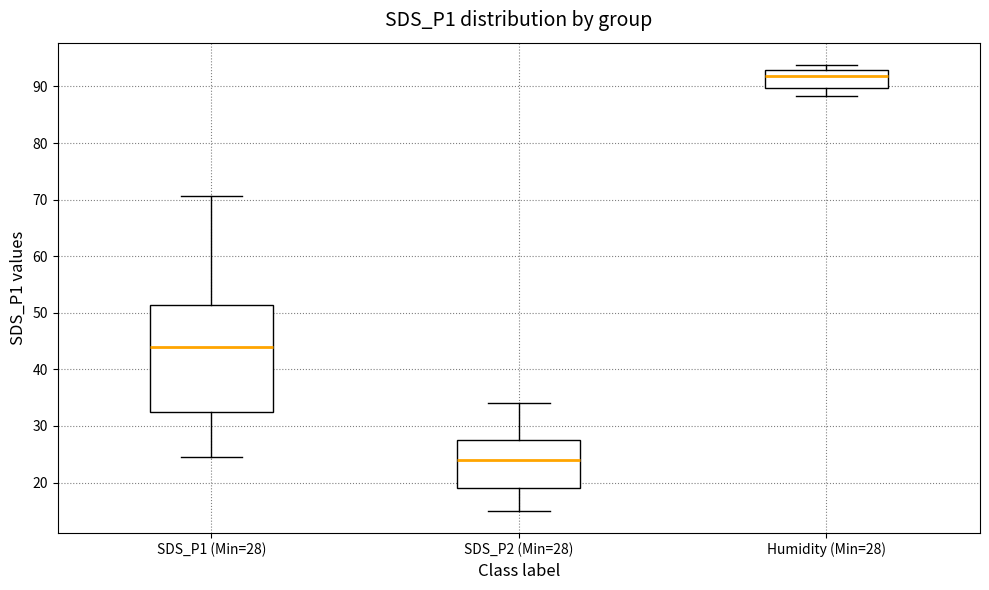

Reading left to right, read every box against the y-axis: the position of its median line, the range the box covers, and the ends of its whiskers. The values are not printed on the chart, so give them approximately, as read against the axis.

SDS_P1 (Min=28): median 44, box 33 to 51, whiskers 24 to 71
SDS_P2 (Min=28): median 24, box 19 to 28, whiskers 15 to 34
Humidity (Min=28): median 92, box 90 to 93, whiskers 88 to 94